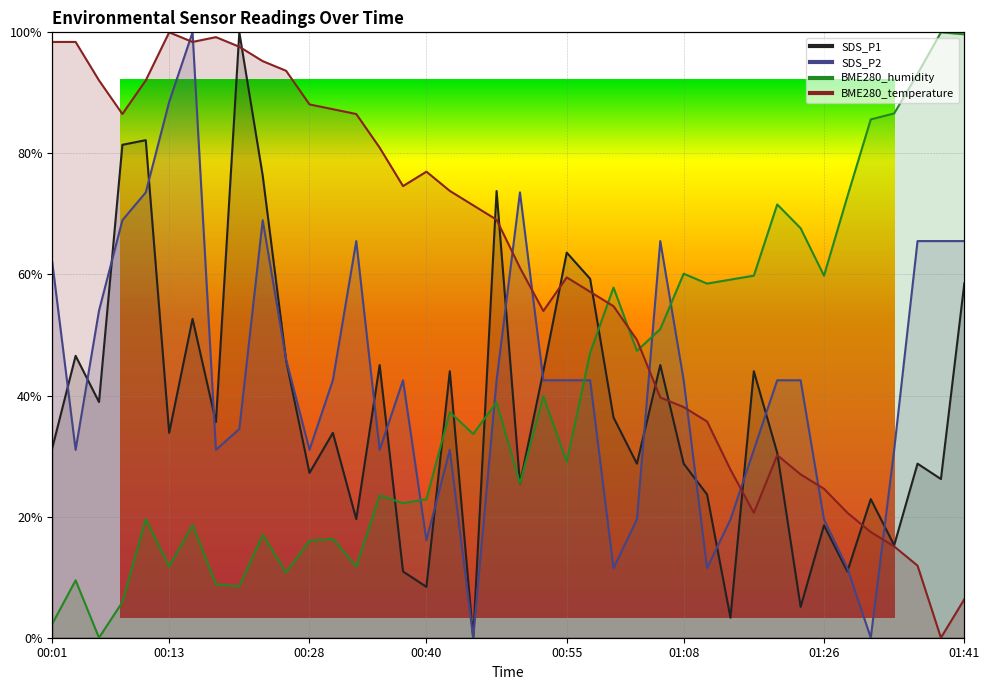

True or false: SDS_P2 has a value of 31.0 at 01:18.

True